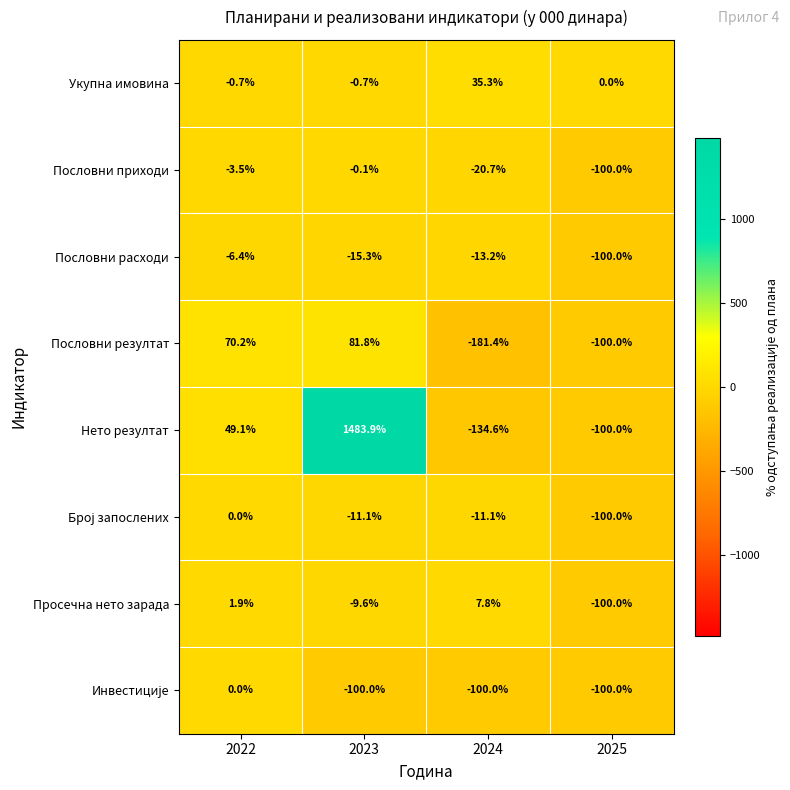

At which category is the sum across all series the highest?

2023